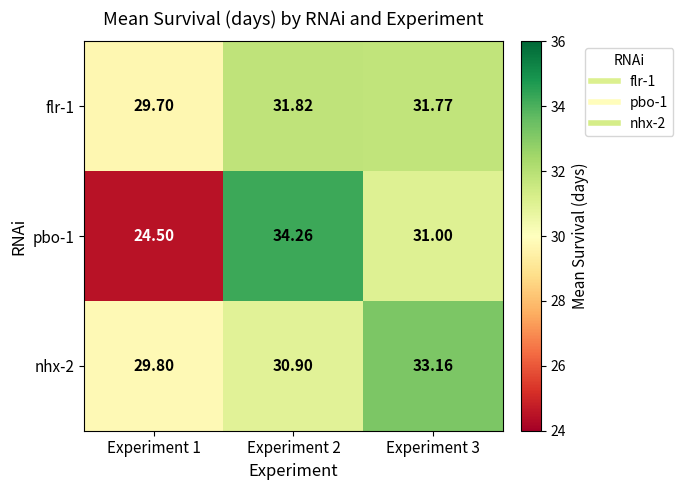

Reading left to right, list all the values displayed in this chart.

flr-1: Experiment 1=29.7	Experiment 2=31.8	Experiment 3=31.8
pbo-1: Experiment 1=24.5	Experiment 2=34.3	Experiment 3=31.0
nhx-2: Experiment 1=29.8	Experiment 2=30.9	Experiment 3=33.2